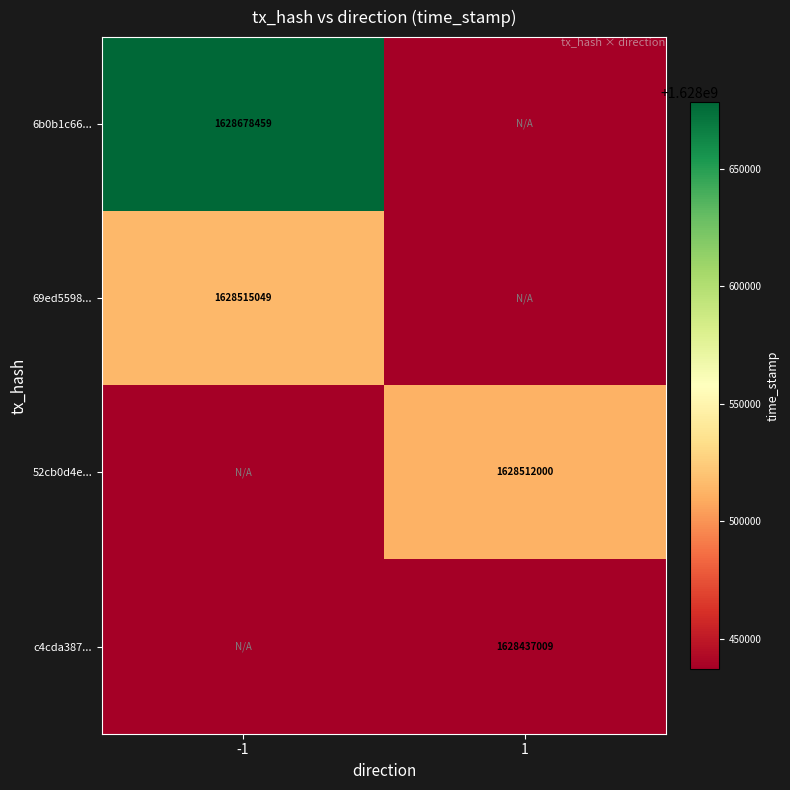

True or false: 69ed5598... has a value of 1628515049 at -1.

True